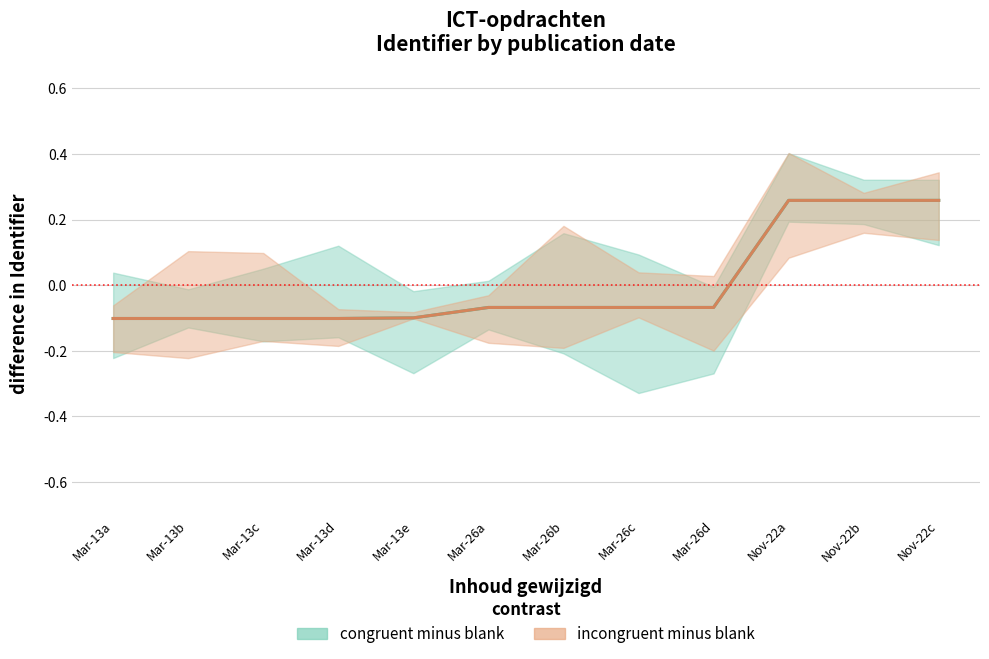

At which category is the sum across all series the highest?

Nov-22c